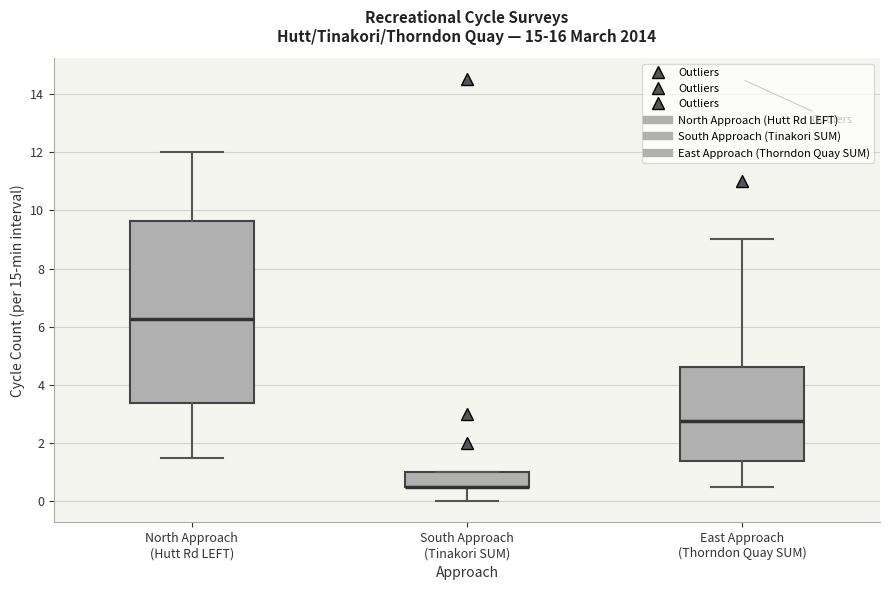

Reading left to right, read every box against the y-axis: the position of its median line, the range the box covers, and the ends of its whiskers. The values are not printed on the chart, so give them approximately, as read against the axis.

North Approach (Hutt Rd LEFT): median 6.2, box 3.4 to 9.6, whiskers 1.6 to 12.0
South Approach (Tinakori SUM): median 0.6 (drawn on the box's lower edge), box 0.6 to 1.0, whiskers 0.0 to 1.0
East Approach (Thorndon Quay SUM): median 2.8, box 1.4 to 4.6, whiskers 0.6 to 9.0